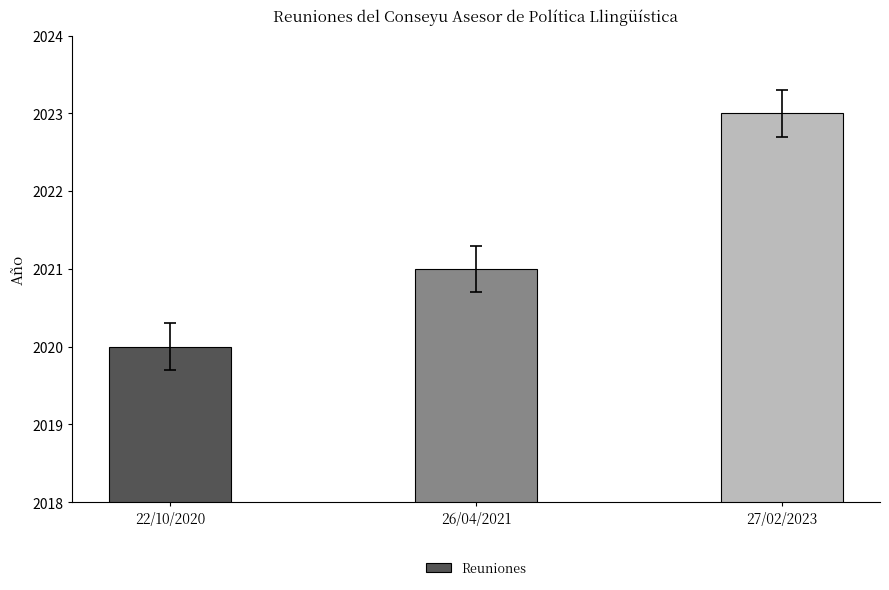

Rank the categories by value from lowest to highest.

22/10/2020, 26/04/2021, 27/02/2023